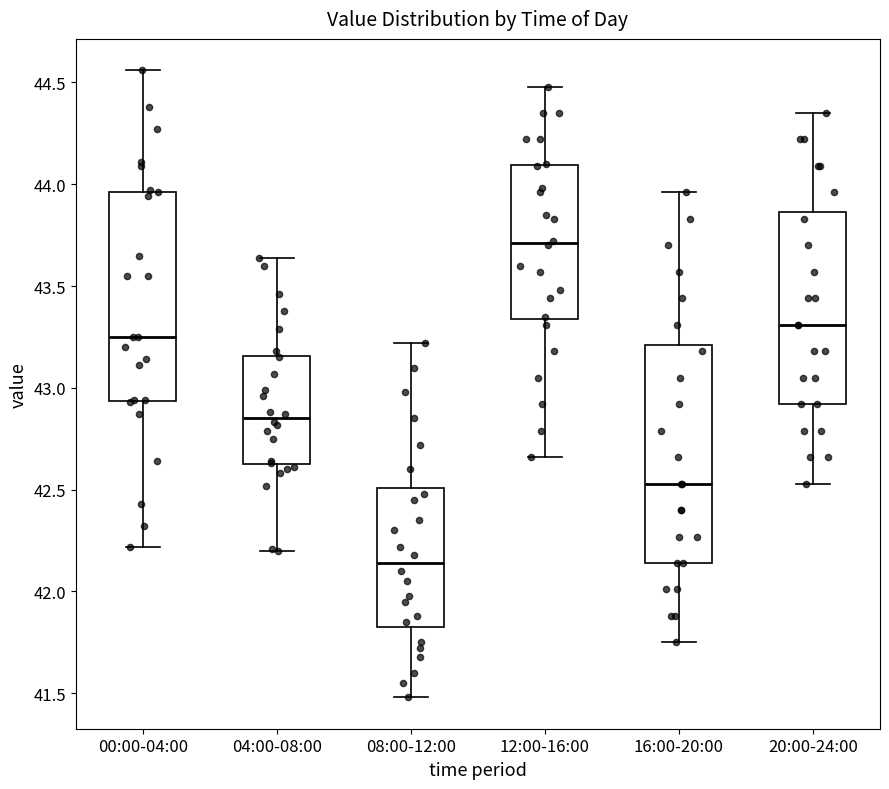

Reading left to right, transcribe this box plot: for each box, give where its median line is, the range the box spans, and where its two whiskers end, as read against the y-axis. The values are not printed on the chart, so give them approximately, as read against the axis.

00:00-04:00: median 43.25, box 42.95 to 43.95, whiskers 42.20 to 44.55
04:00-08:00: median 42.85, box 42.65 to 43.15, whiskers 42.20 to 43.65
08:00-12:00: median 42.15, box 41.85 to 42.50, whiskers 41.50 to 43.20
12:00-16:00: median 43.70, box 43.35 to 44.10, whiskers 42.65 to 44.50
16:00-20:00: median 42.55, box 42.15 to 43.20, whiskers 41.75 to 43.95
20:00-24:00: median 43.30, box 42.90 to 43.85, whiskers 42.55 to 44.35